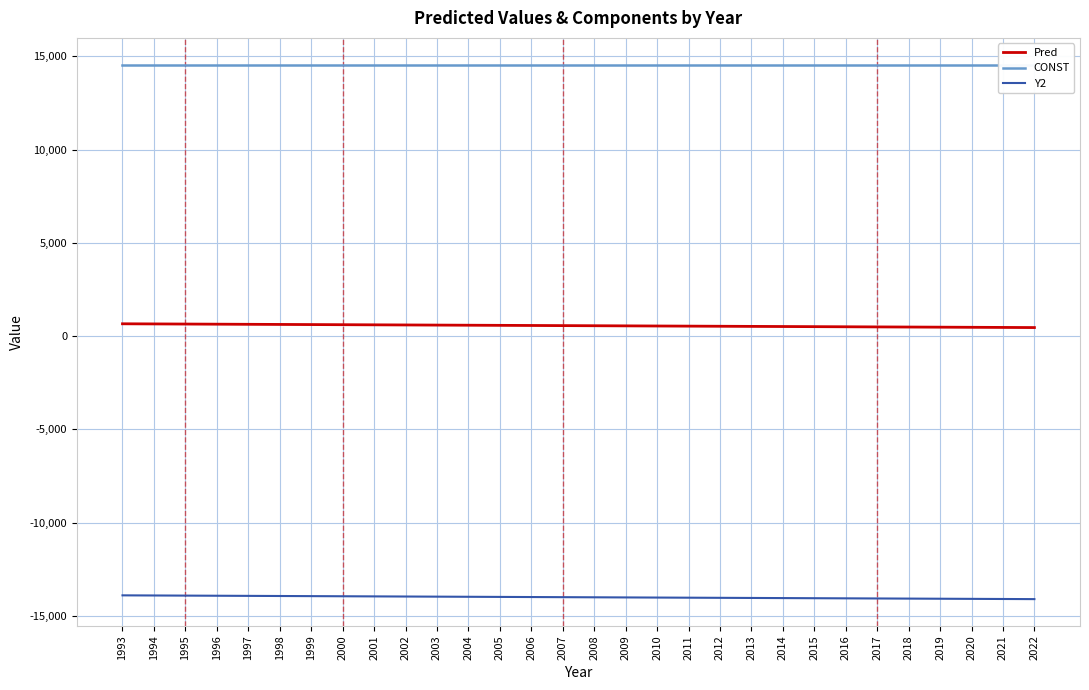

Where is Y2 nearest to the value -13998?

2007